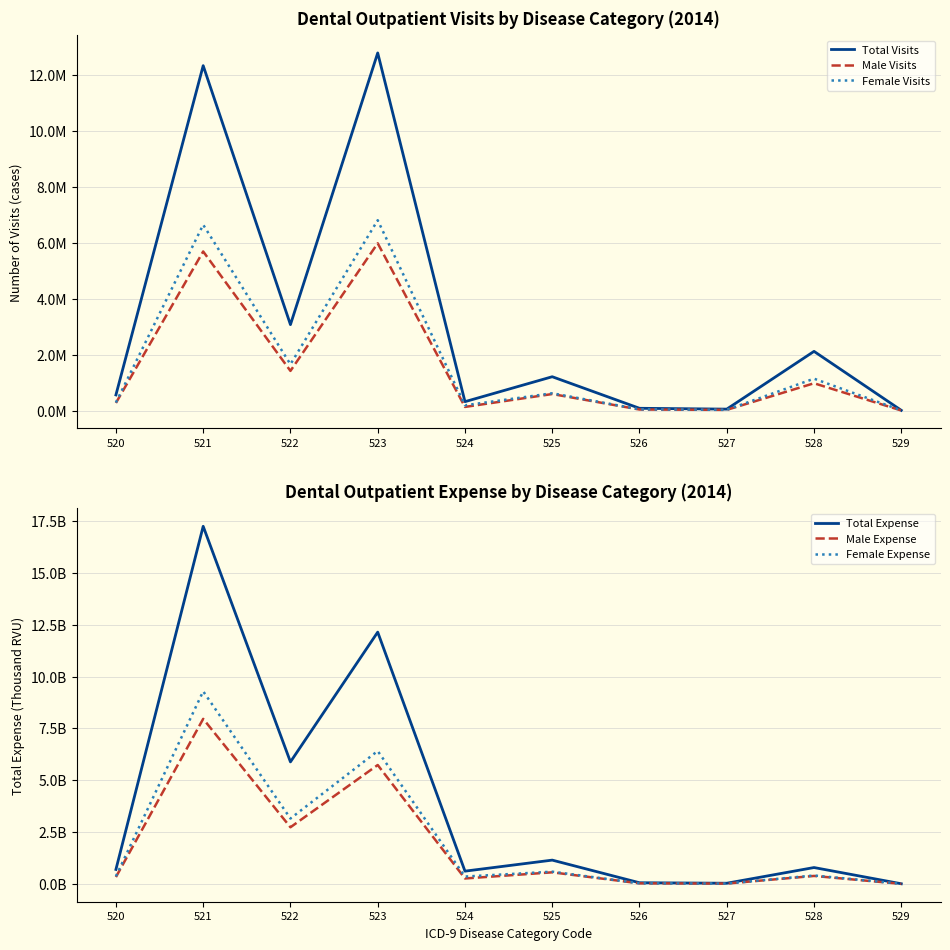

Is it true that Female Visits equals 10256639 at 523?

False